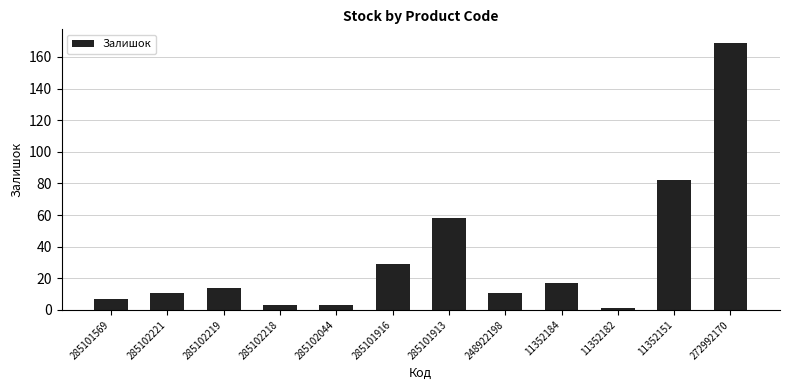

What is the greatest value displayed?

169